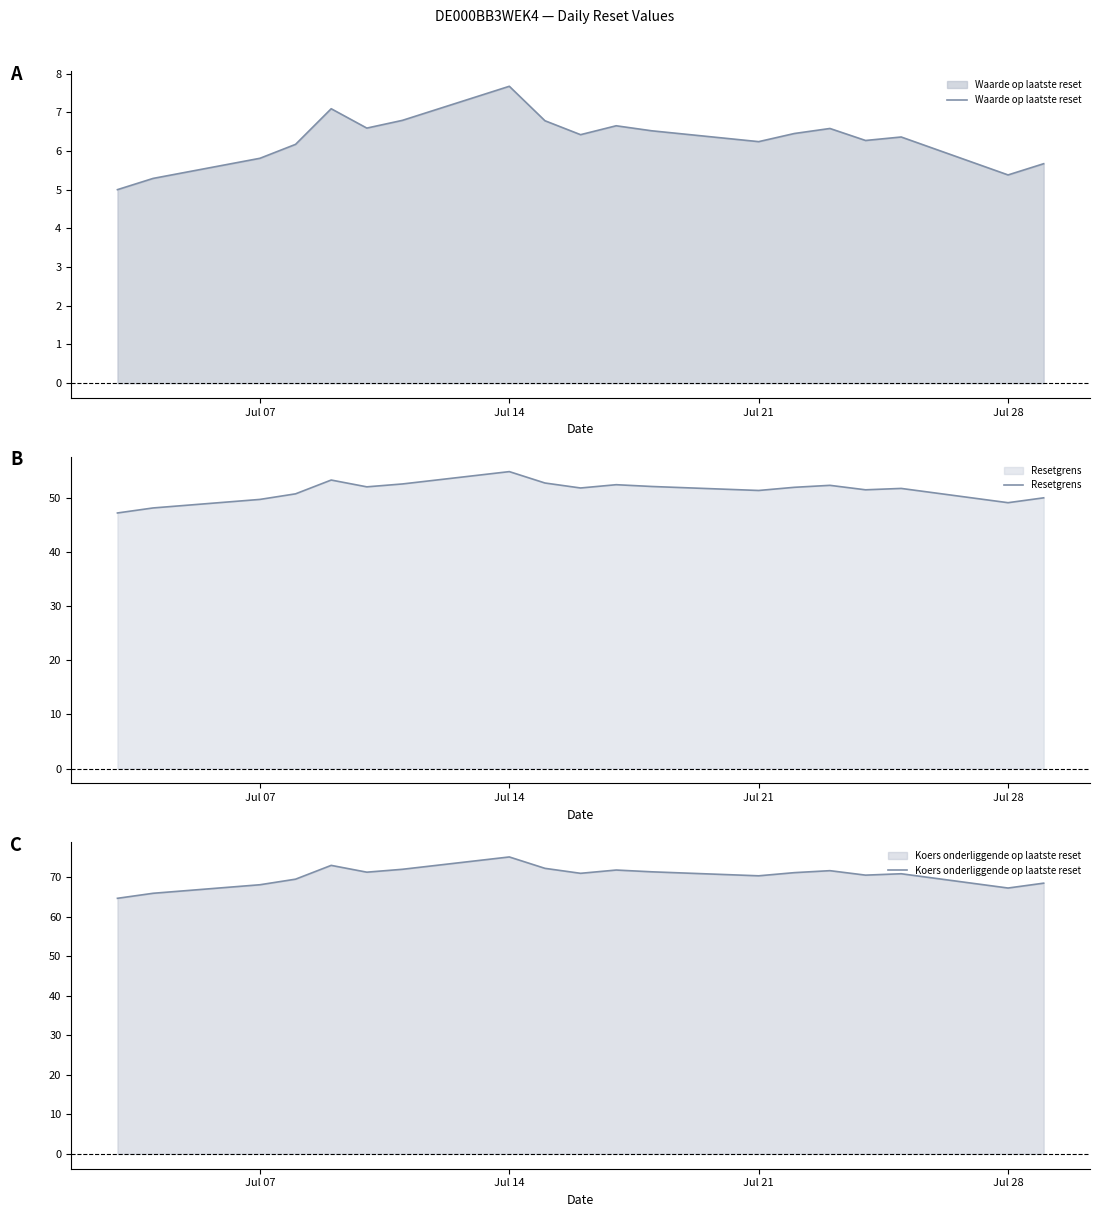

What is the lowest value of the Resetgrens series?

47.2